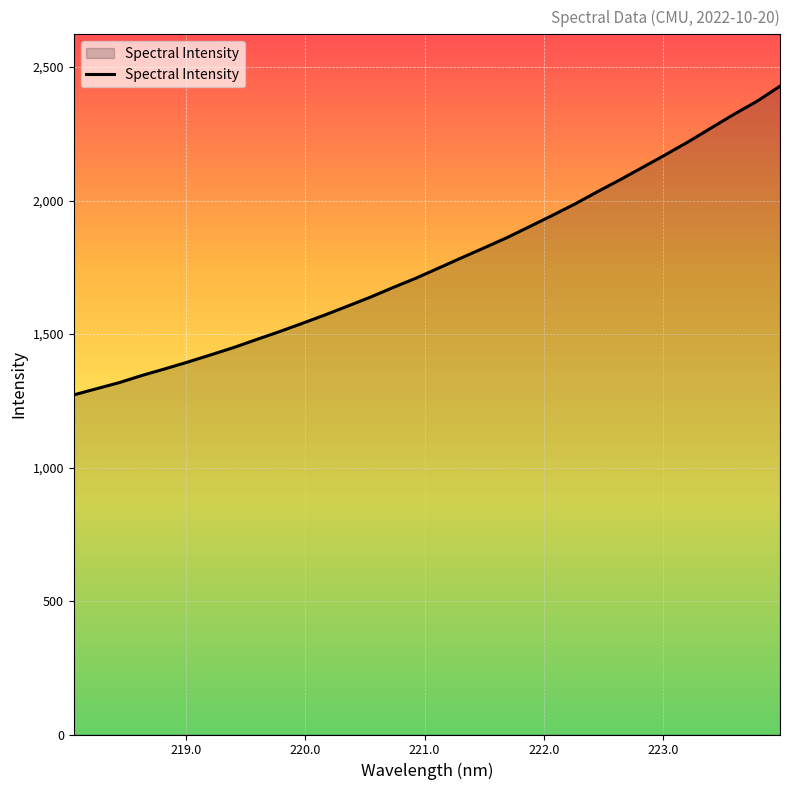

What is the difference between the maximum and minimum values?

1156.2